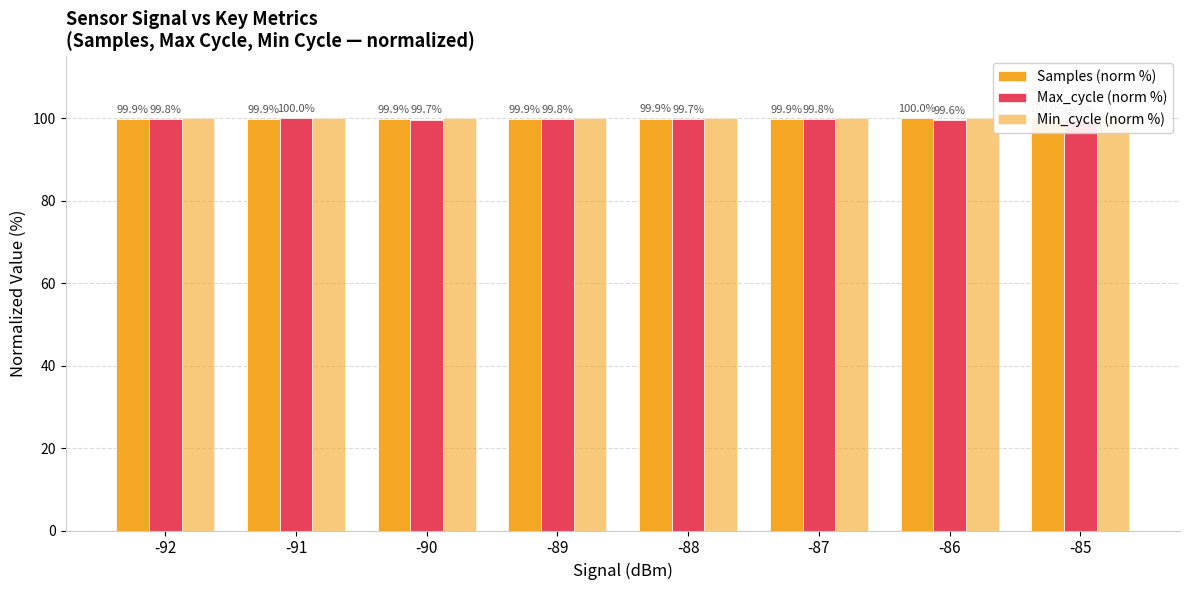

What is the maximum value for Samples (norm %)?

100.0